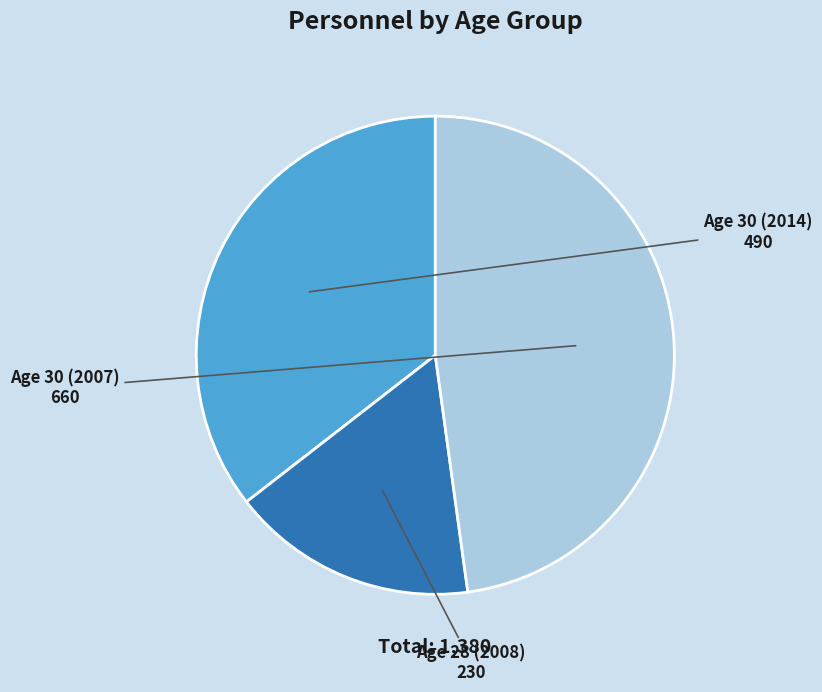

Does Age 30 (2007) account for over 50% of the chart?

No